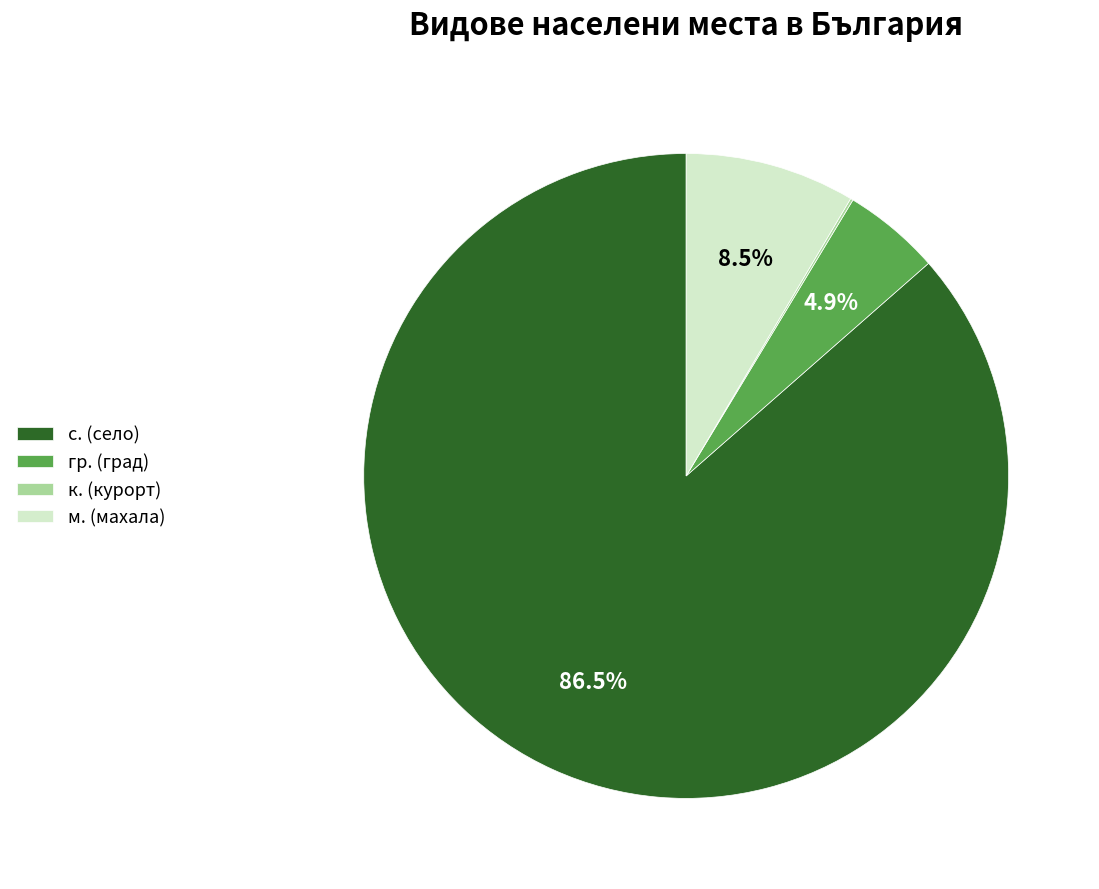

What portion of the pie excludes м. (махала)?

91.5%